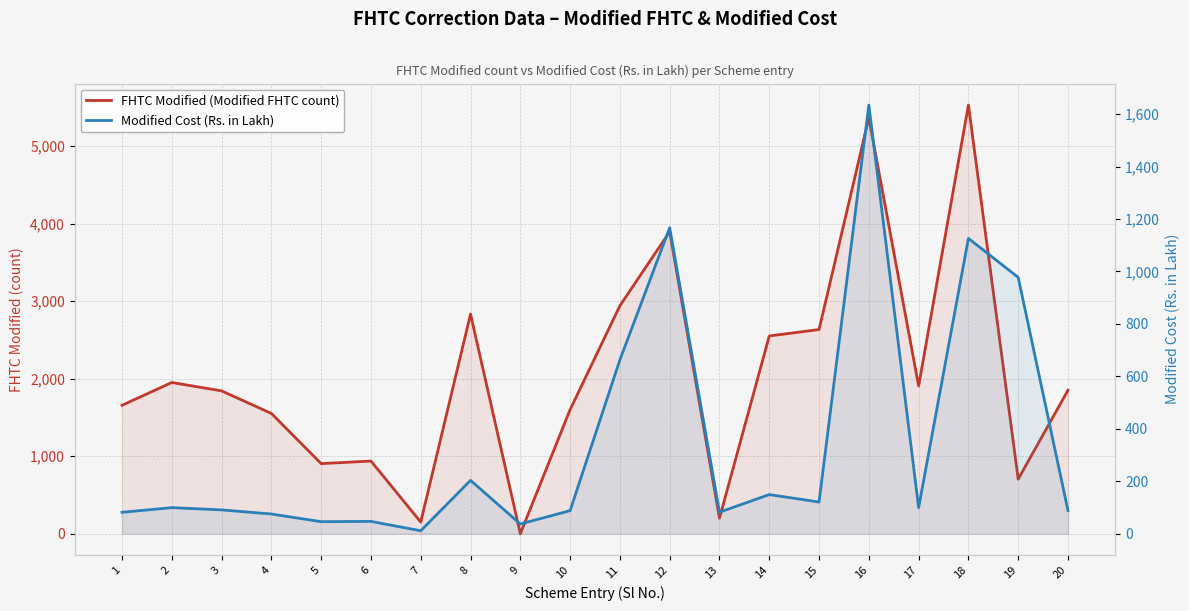

Between 6 and 10, which series saw the biggest shift?

FHTC Modified (Modified FHTC count)